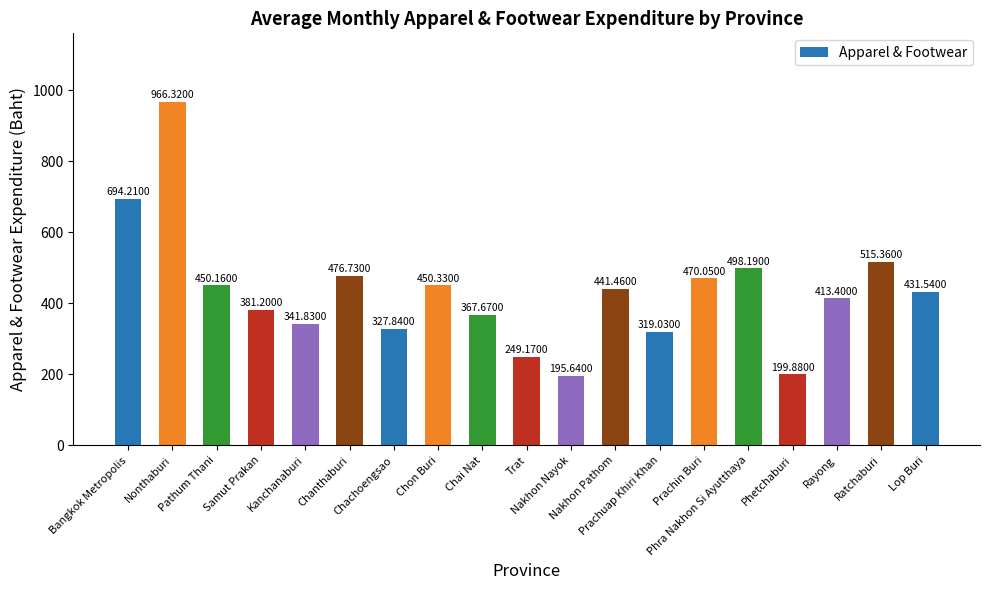

What is the difference between the maximum and minimum values?

770.7